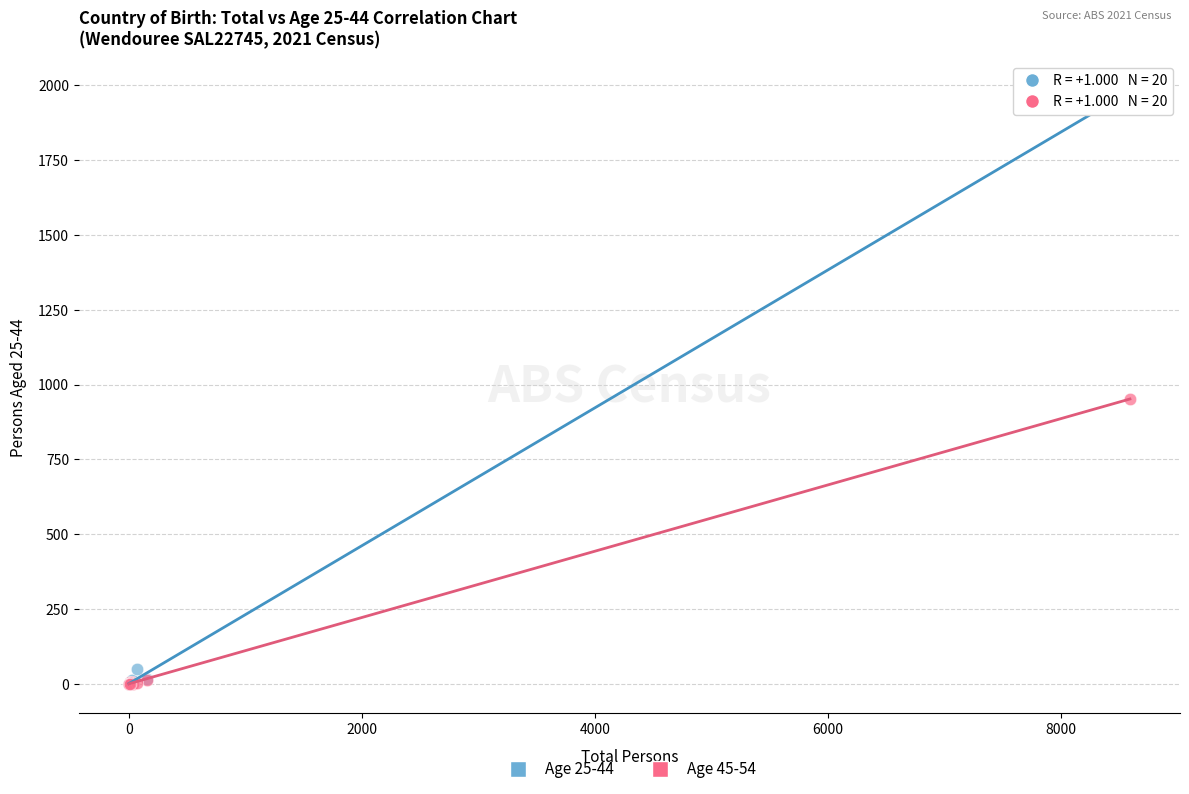

Across all series, what Y value is closest to 990?

952